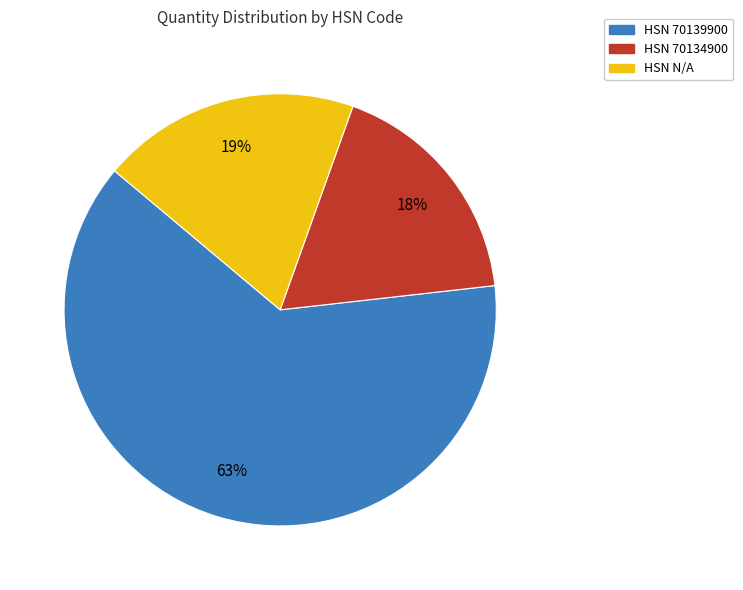

To the nearest percent, what is the difference between the largest and smallest slice percentages?

45%